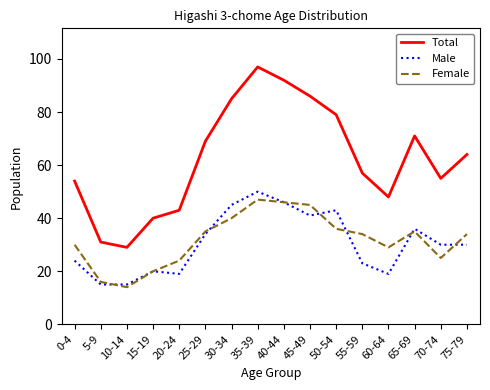

At how many categories does at least one series exceed 18?

16